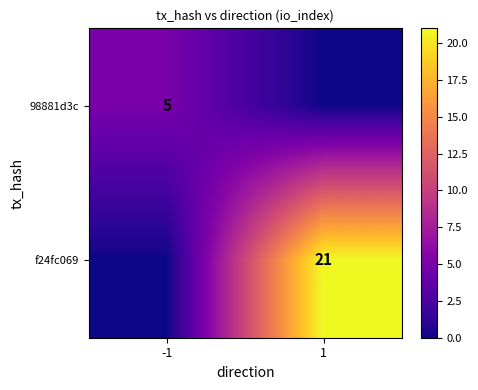

True or false: f24fc069 has a value of 8 at 1.

False